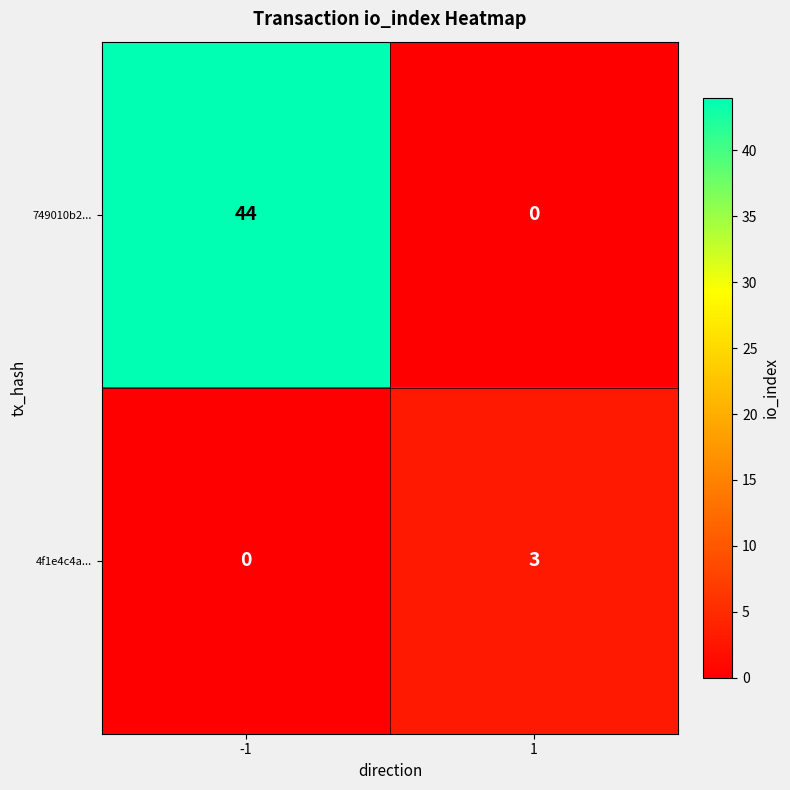

Is the value of 4f1e4c4a... at 1 greater than the value of 749010b2... at 1?

Yes